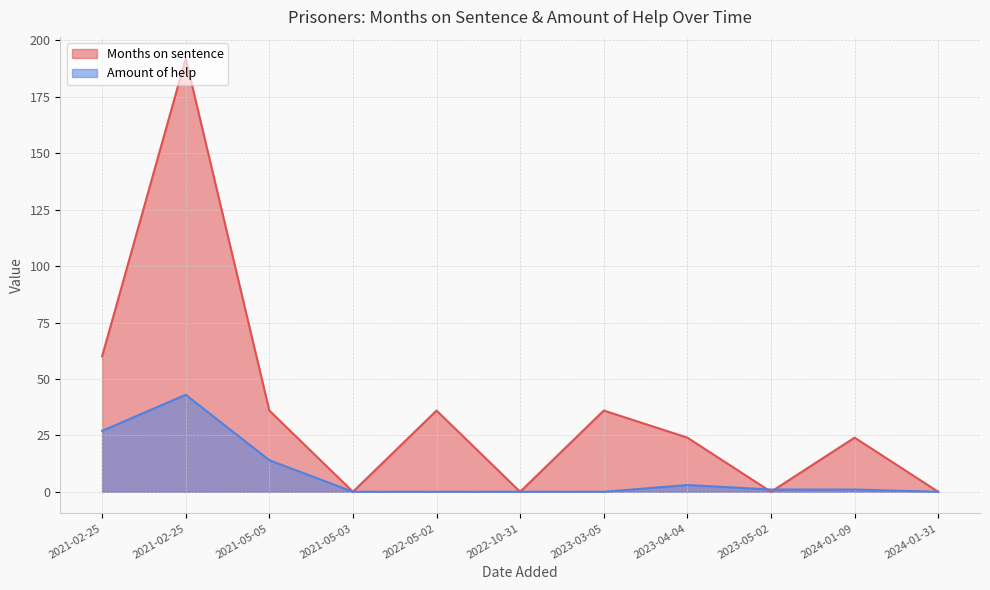

True or false: Months on sentence has a value of 24 at 2023-04-04.

True